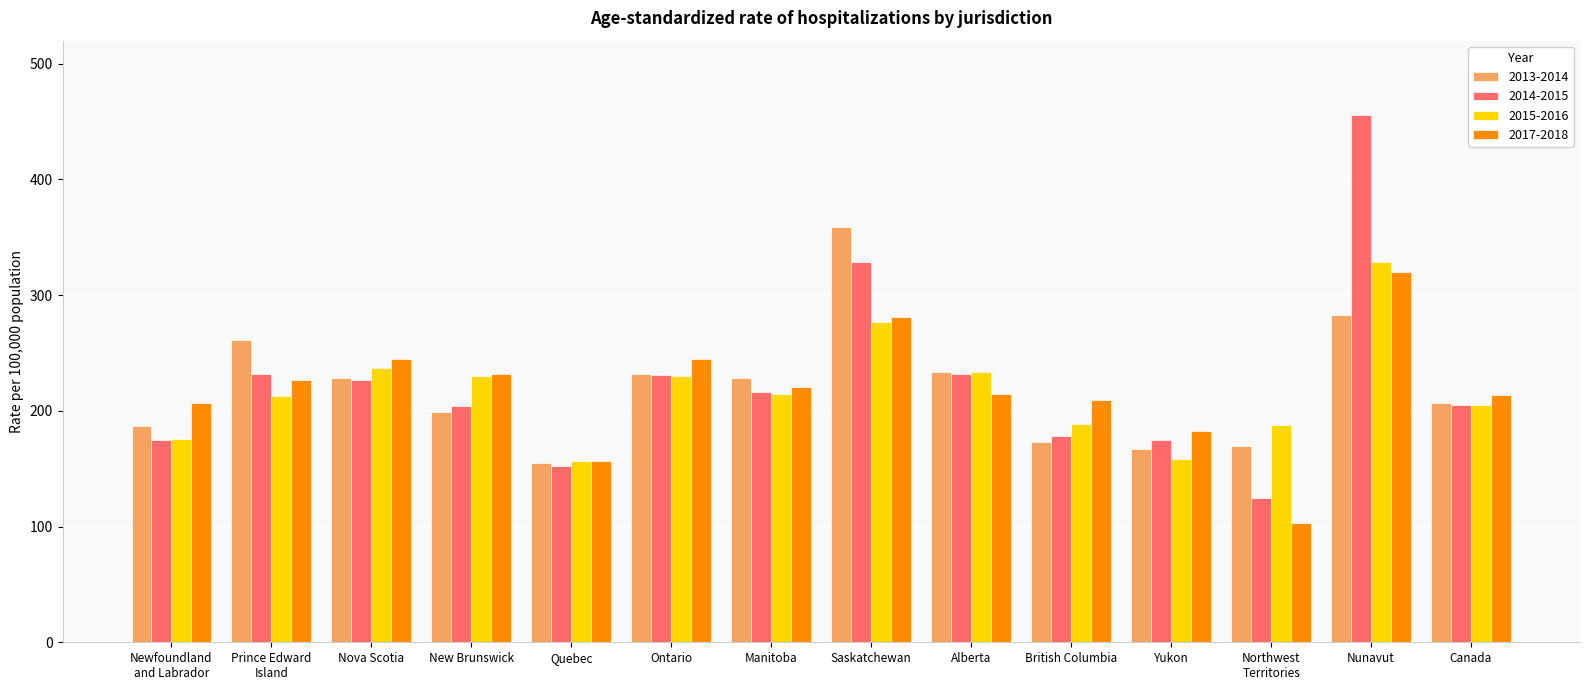

At which label is 2014-2015 closest to 290?

Saskatchewan